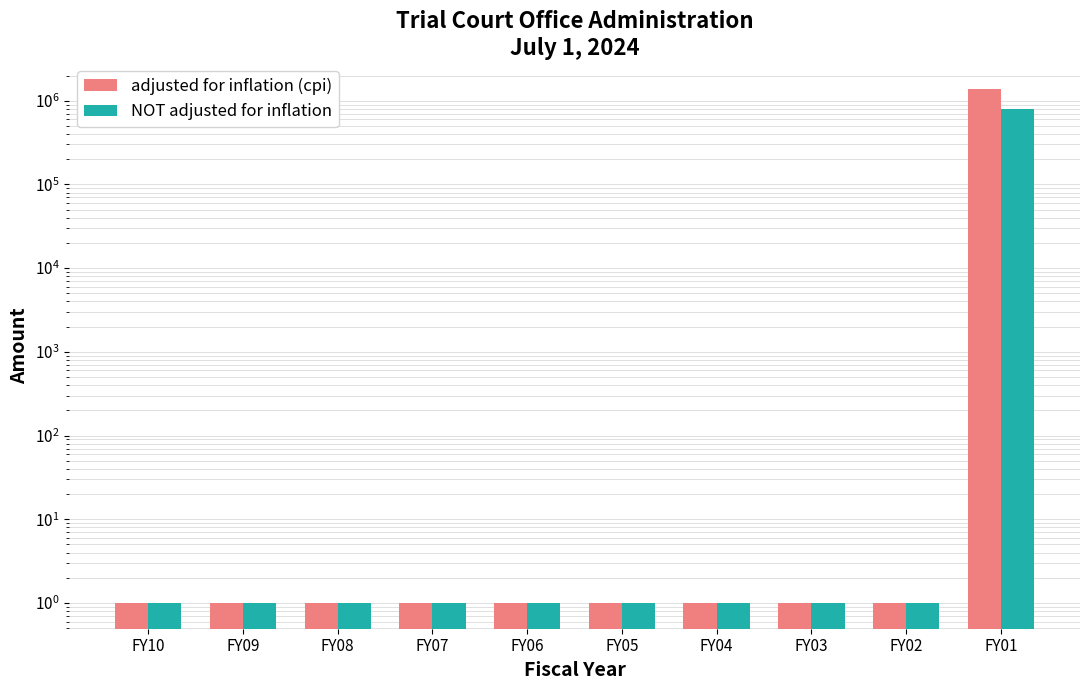

Reading left to right, list all the values displayed in this chart.

adjusted for inflation (cpi): FY10=1	FY09=1	FY08=1	FY07=1	FY06=1	FY05=1	FY04=1	FY03=1	FY02=1	FY01=1393768
NOT adjusted for inflation: FY10=1	FY09=1	FY08=1	FY07=1	FY06=1	FY05=1	FY04=1	FY03=1	FY02=1	FY01=788629